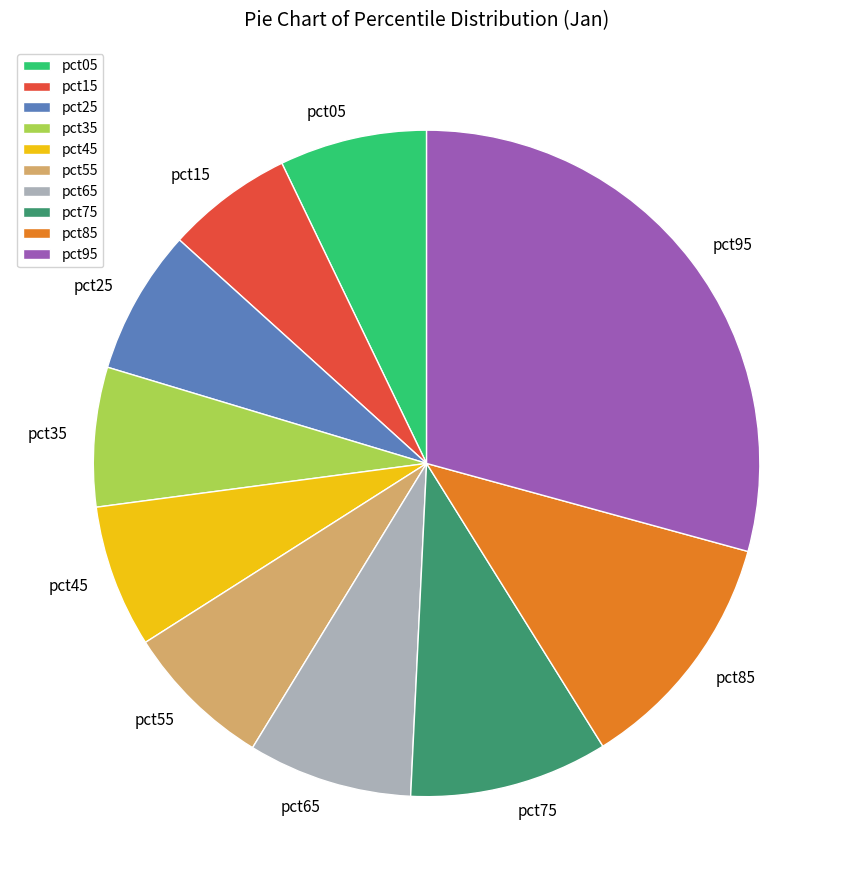

Count the number of slices in the pie.

10